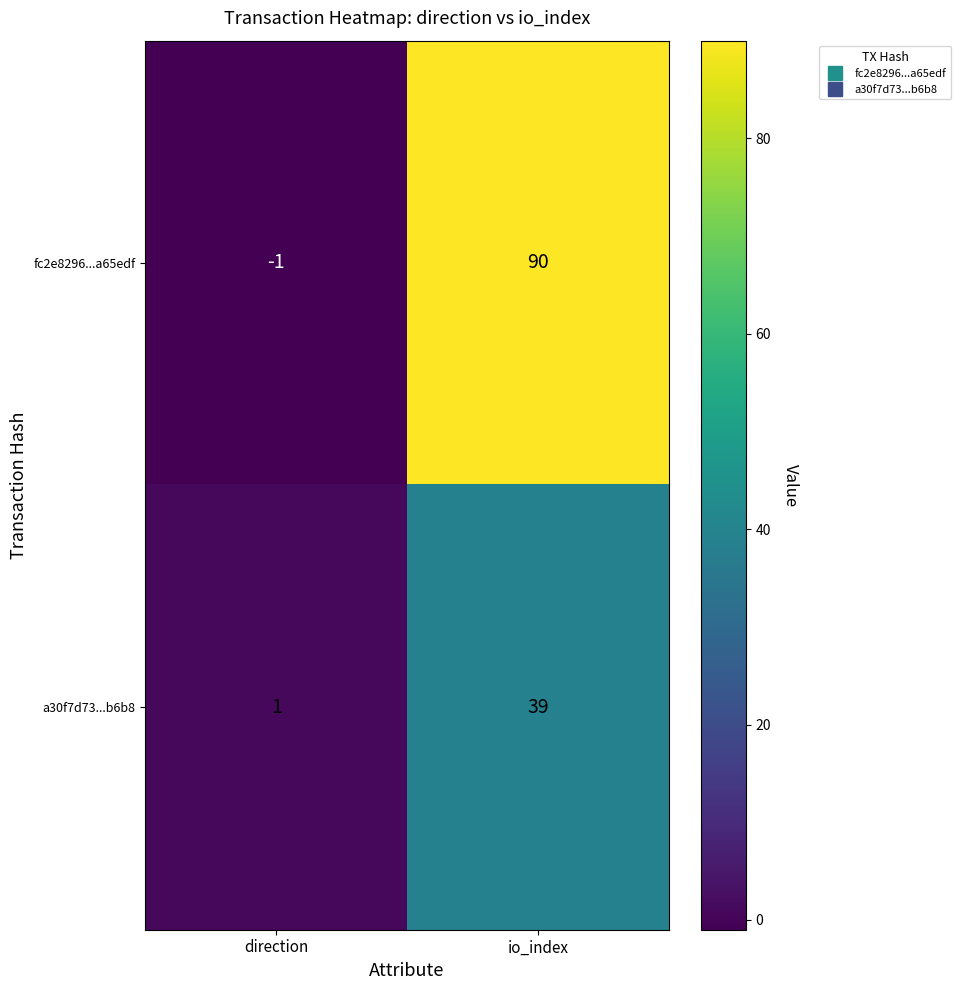

What is the difference between the maximum and minimum values in the fc2e8296...a65edf series?

91